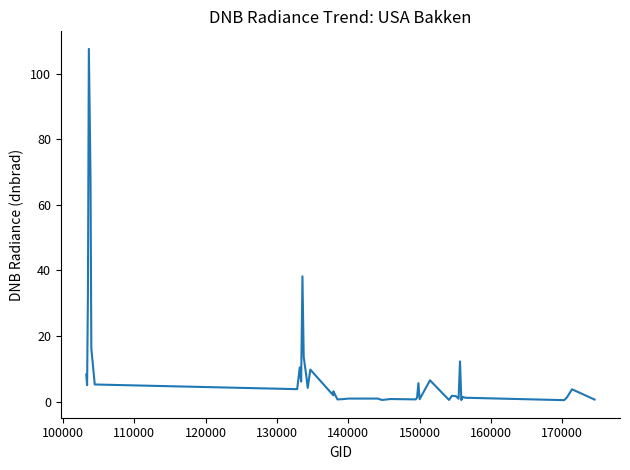

What is the difference between the maximum and minimum values?

107.1